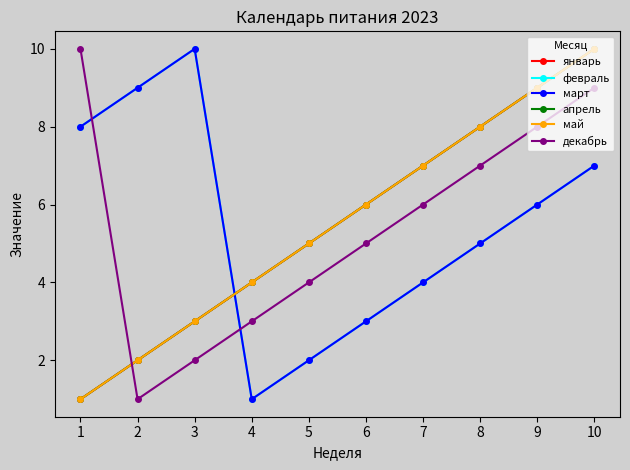

Does the chart have visible grid lines?

No